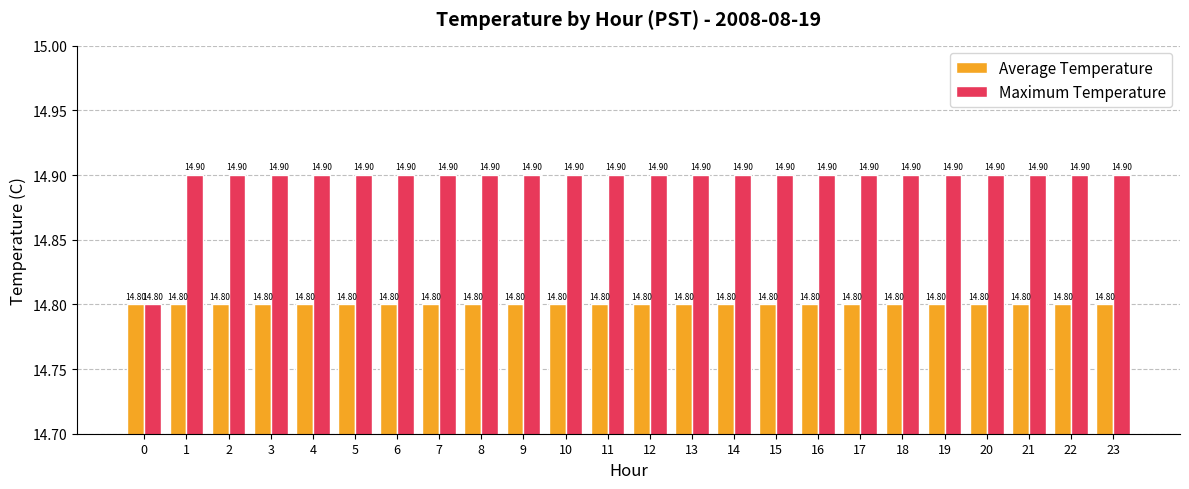

What is the value of the Maximum Temperature bar at the 15th from the left?

14.9